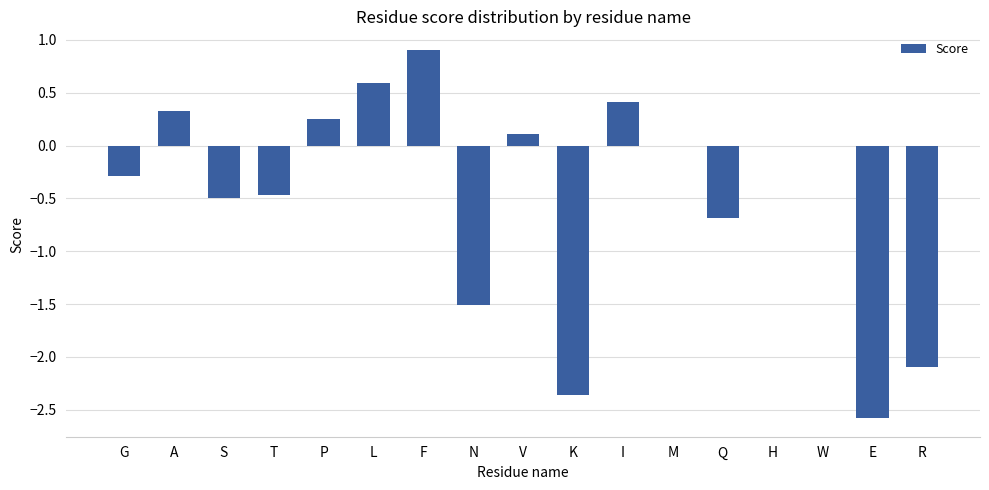

Which has a higher value, F or H?

F